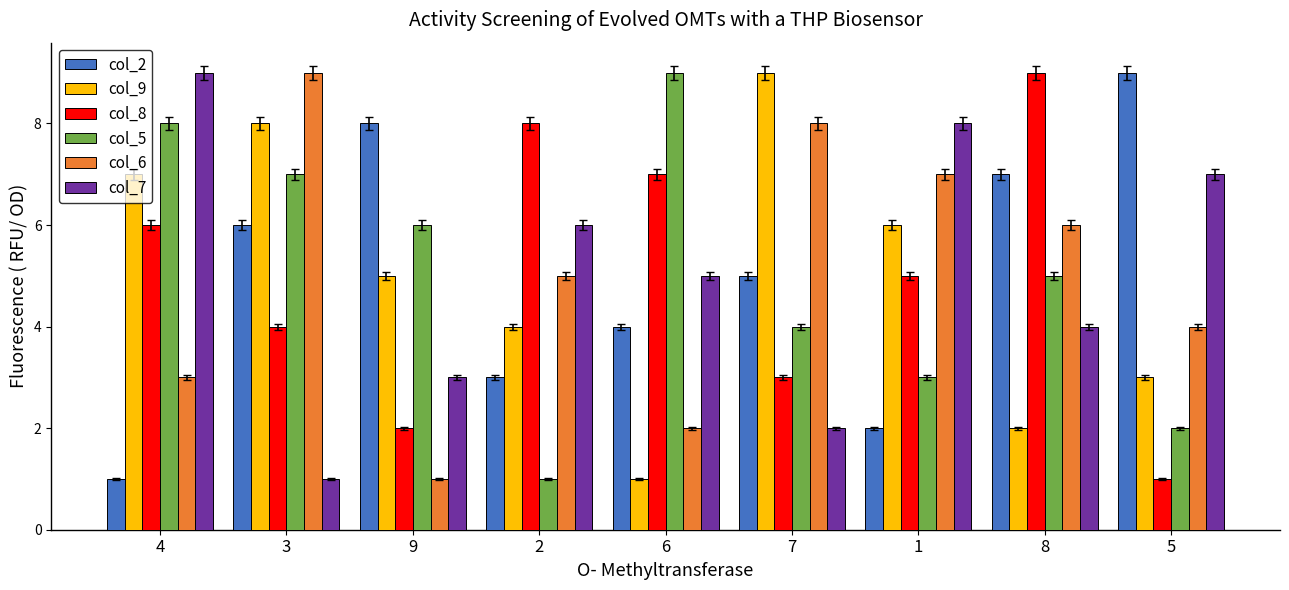

At which label does col_2 first exceed 5?

3